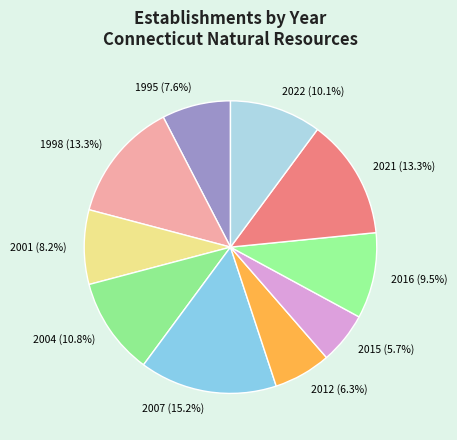

How many slices are in this pie chart?

10